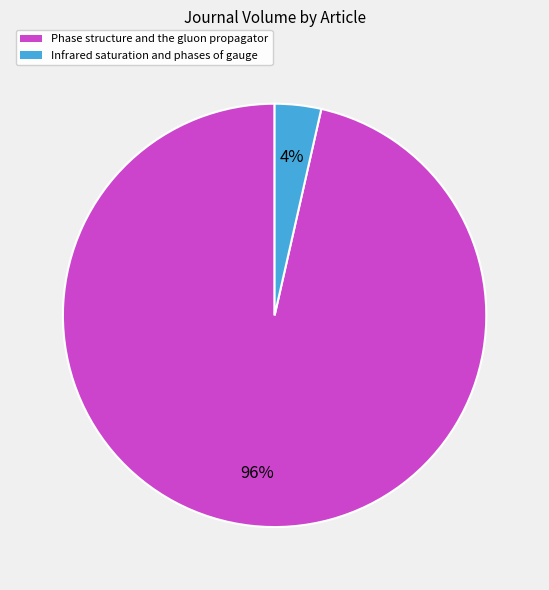

To the nearest percent, what portion does Phase structure and the gluon propagator represent?

96%